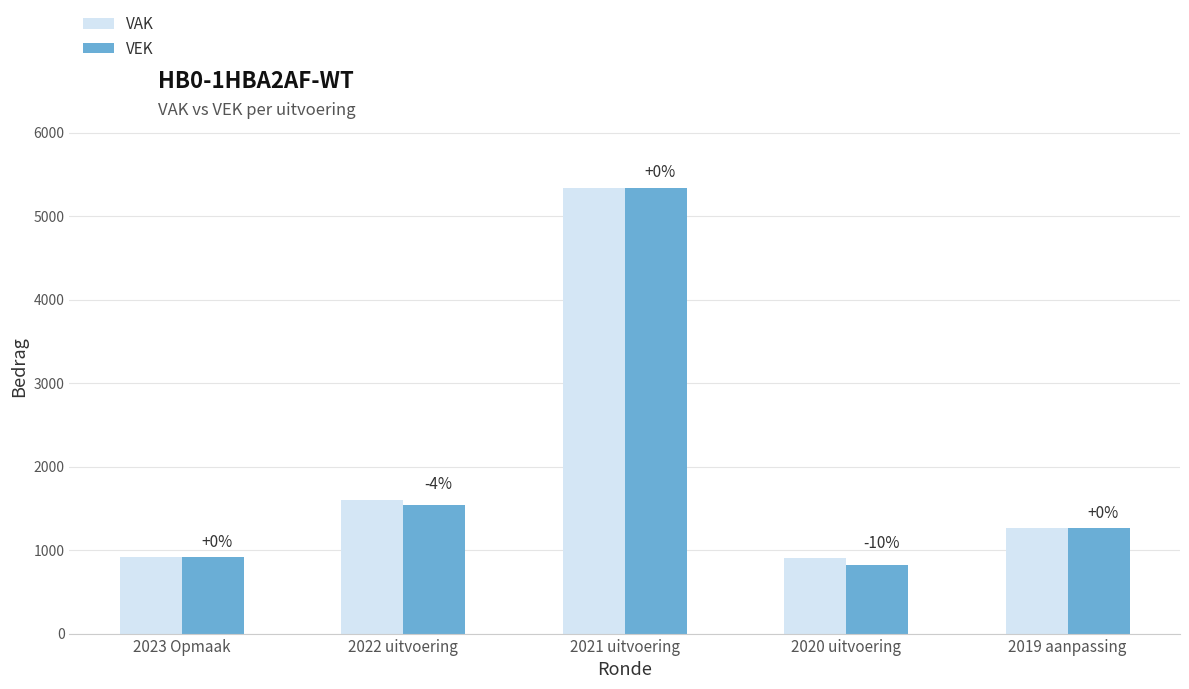

The VAK series shows 9586 at 2021 uitvoering. True or false?

False